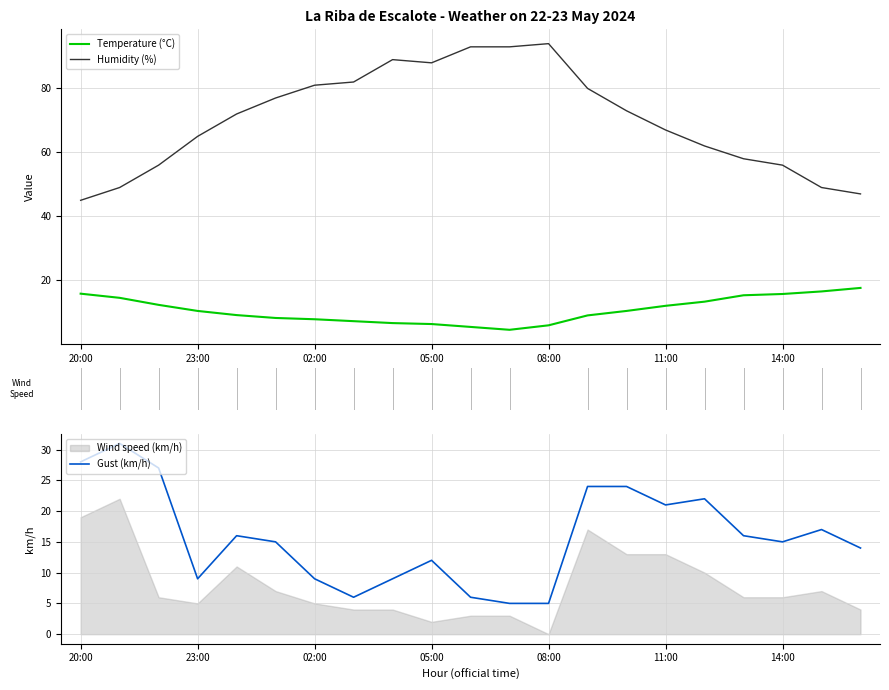

What is the maximum value shown in the chart?

94.0